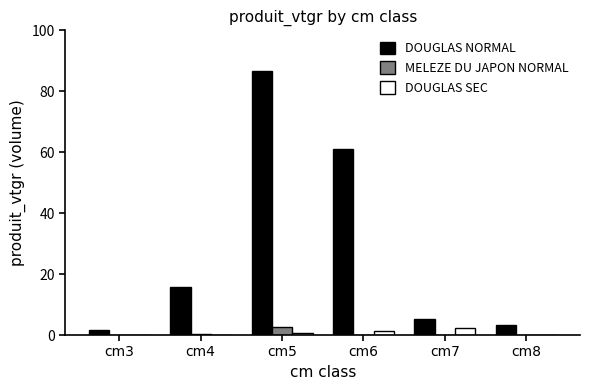

The MELEZE DU JAPON NORMAL series shows 2.5 at cm5. True or false?

True